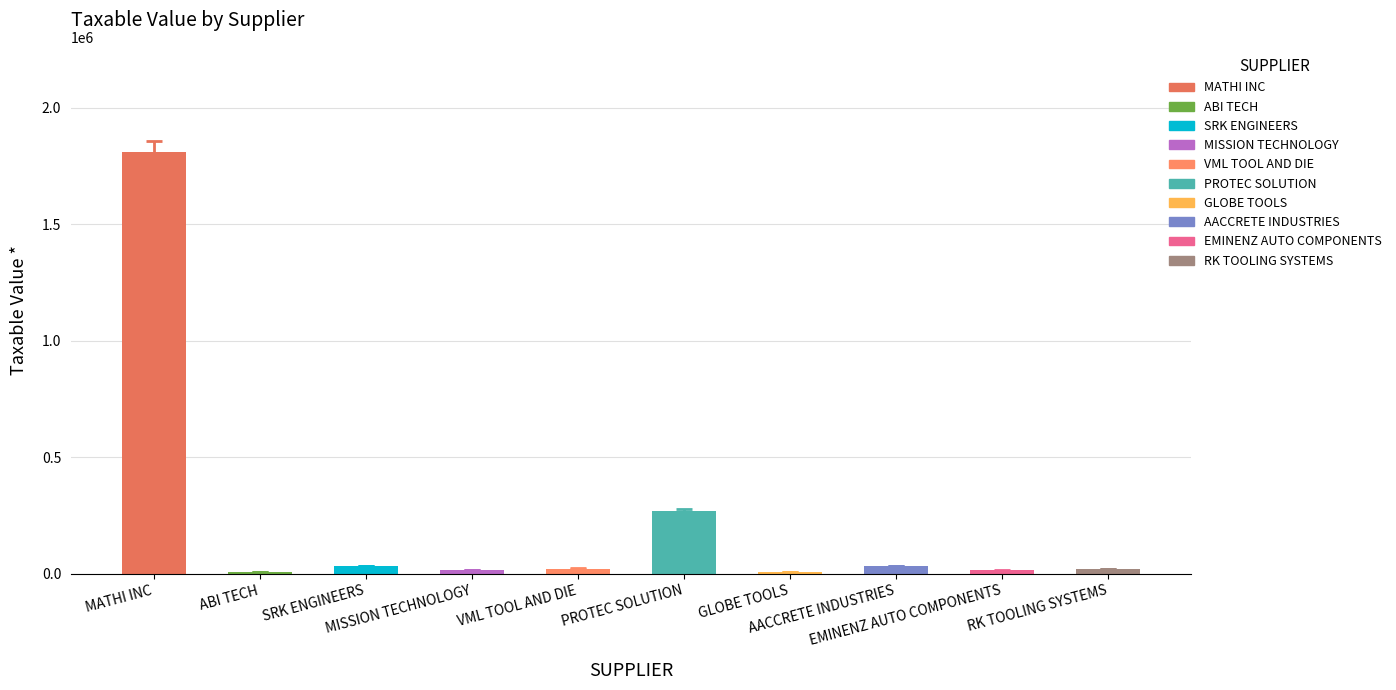

List the labels in order of value, smallest first.

ABI TECH, GLOBE TOOLS, EMINENZ AUTO COMPONENTS, MISSION TECHNOLOGY, RK TOOLING SYSTEMS, VML TOOL AND DIE, SRK ENGINEERS, AACCRETE INDUSTRIES, PROTEC SOLUTION, MATHI INC